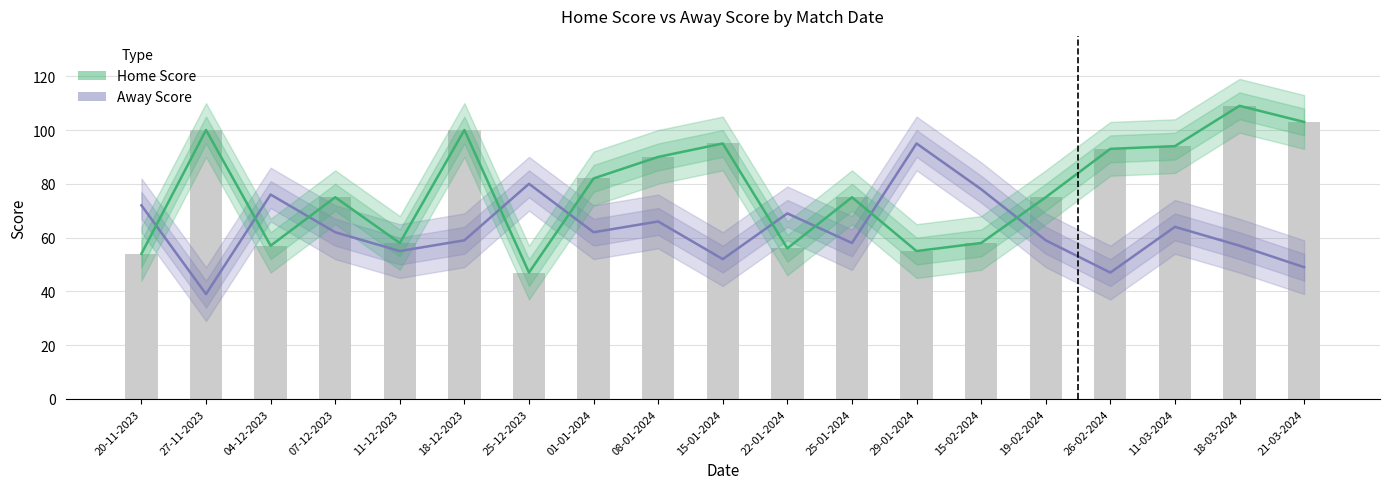

What are all the series names shown in the legend?

Away Score, Home Score